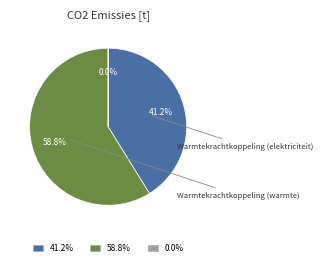

Do 58.8% and 41.2% together represent more than half of the pie?

Yes